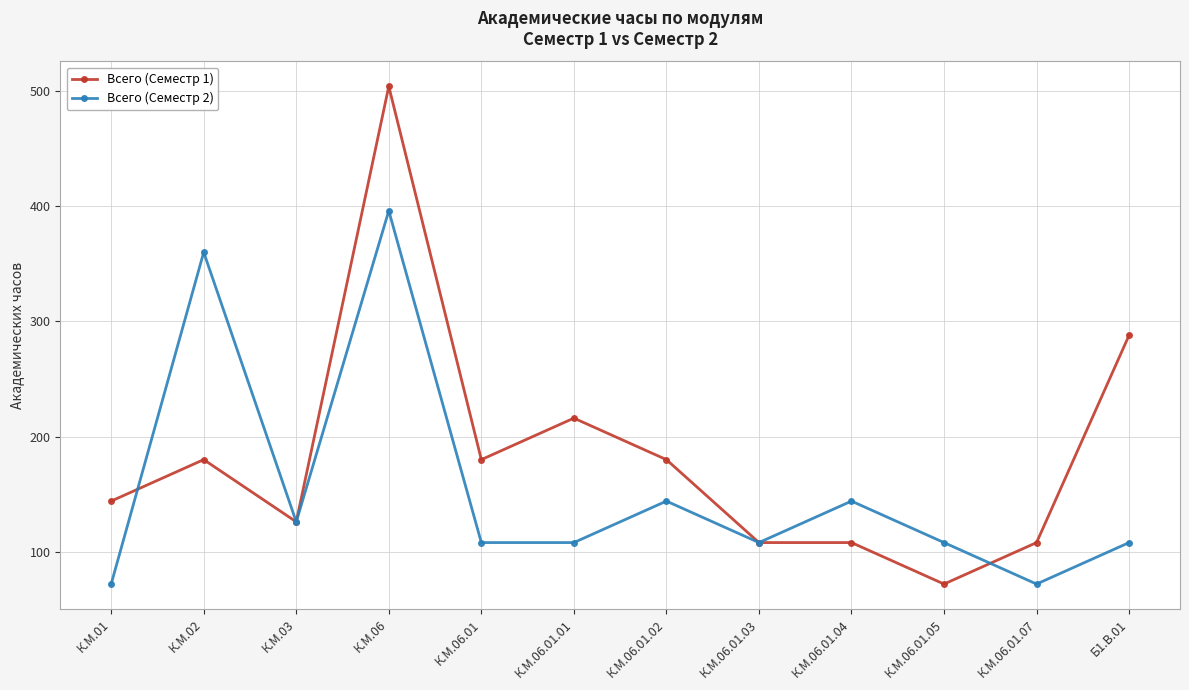

Where is the first local minimum for Всего (Семестр 1)?

К.М.03